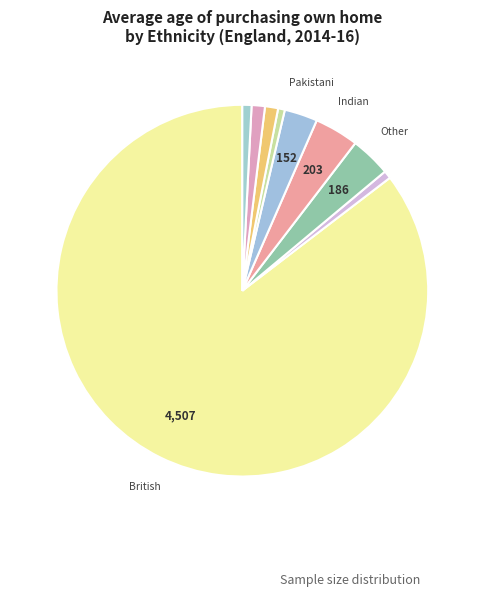

Which category accounts for the majority?

White - British